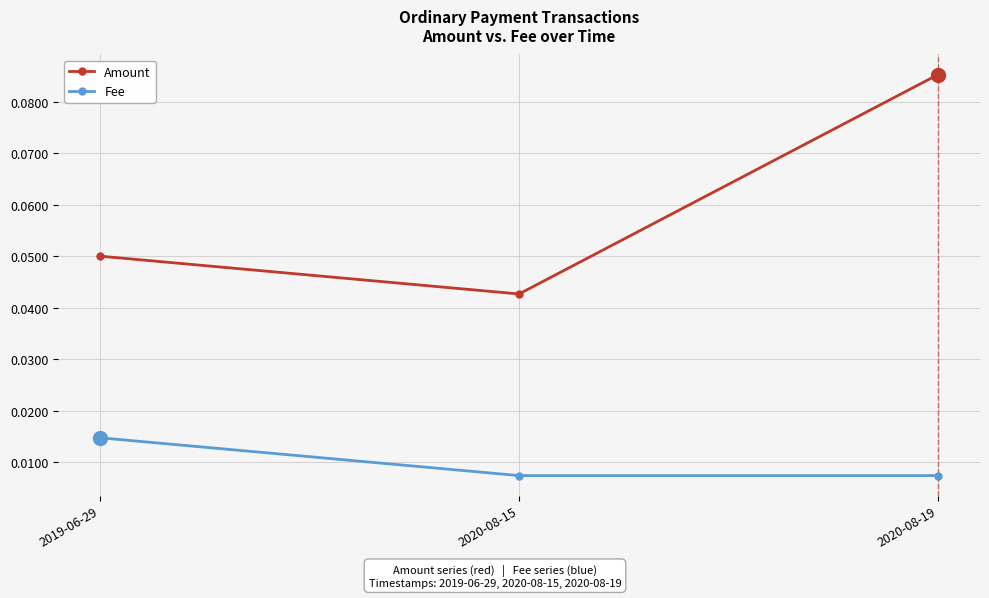

Where is Amount nearest to the value 0?

2020-08-15